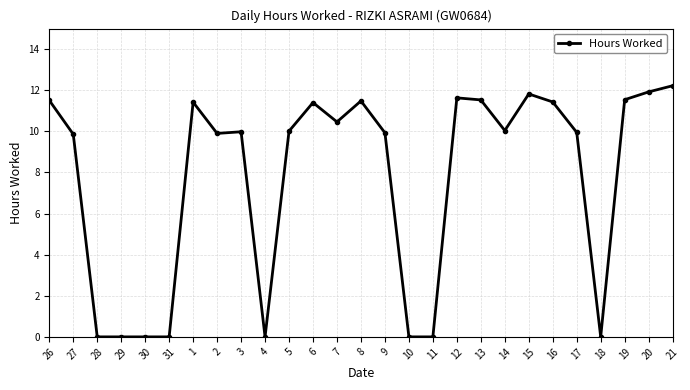

What is the difference between the values at 8 and 2?

1.6